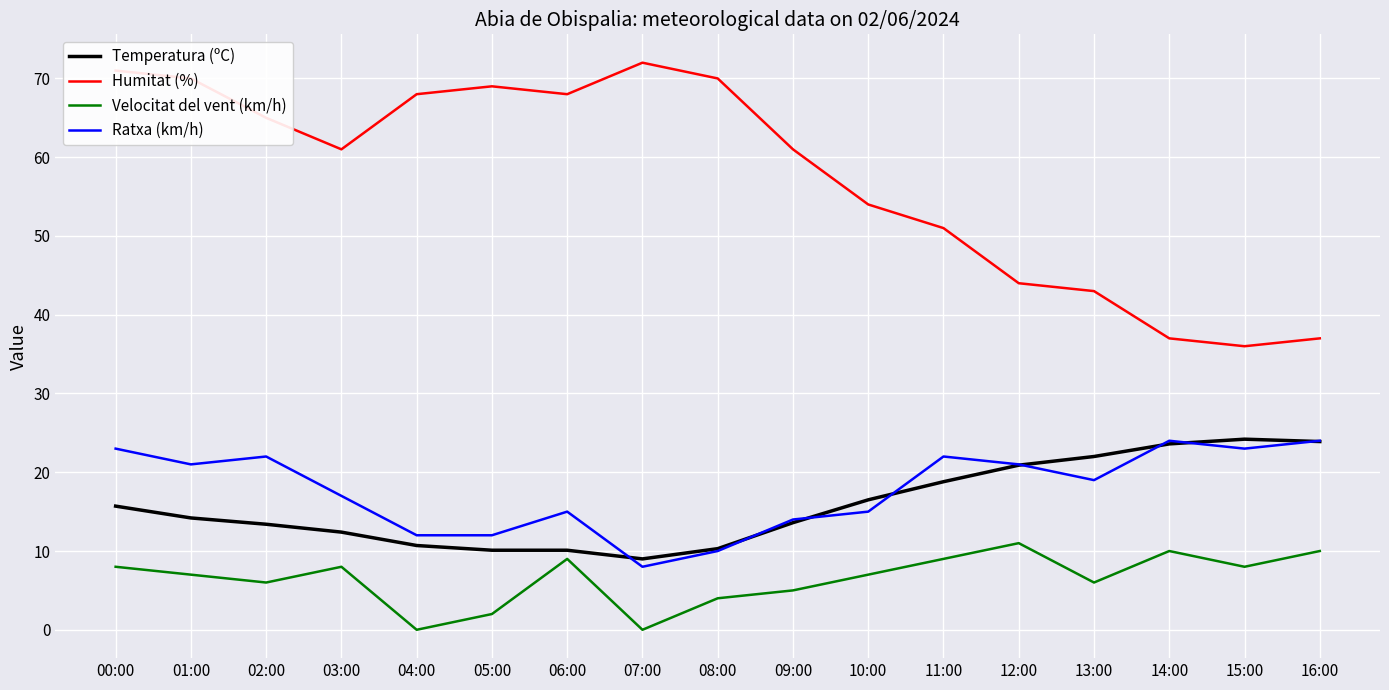

What is the lowest value of the Ratxa (km/h) series?

8.0